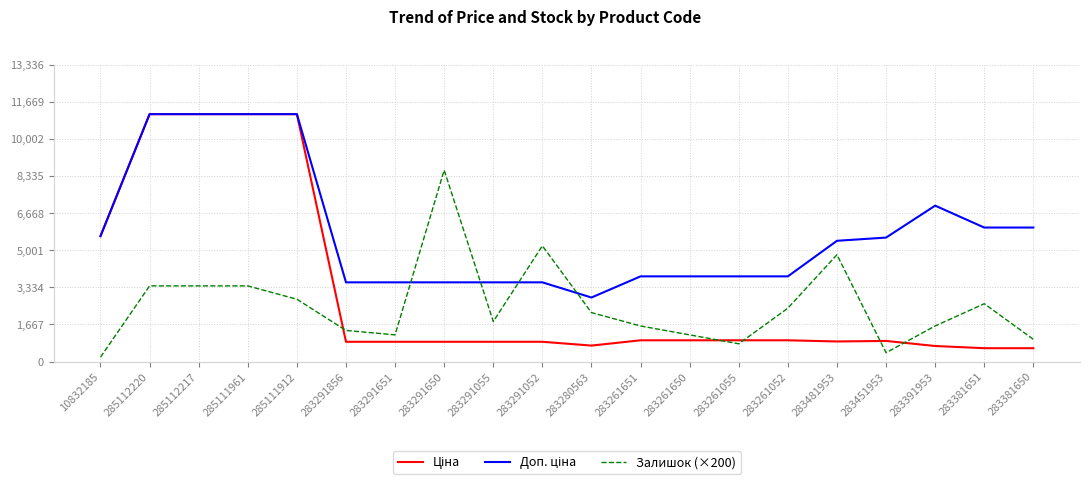

Between 283291650 and 283261651, which series saw the biggest shift?

Залишок (×200)